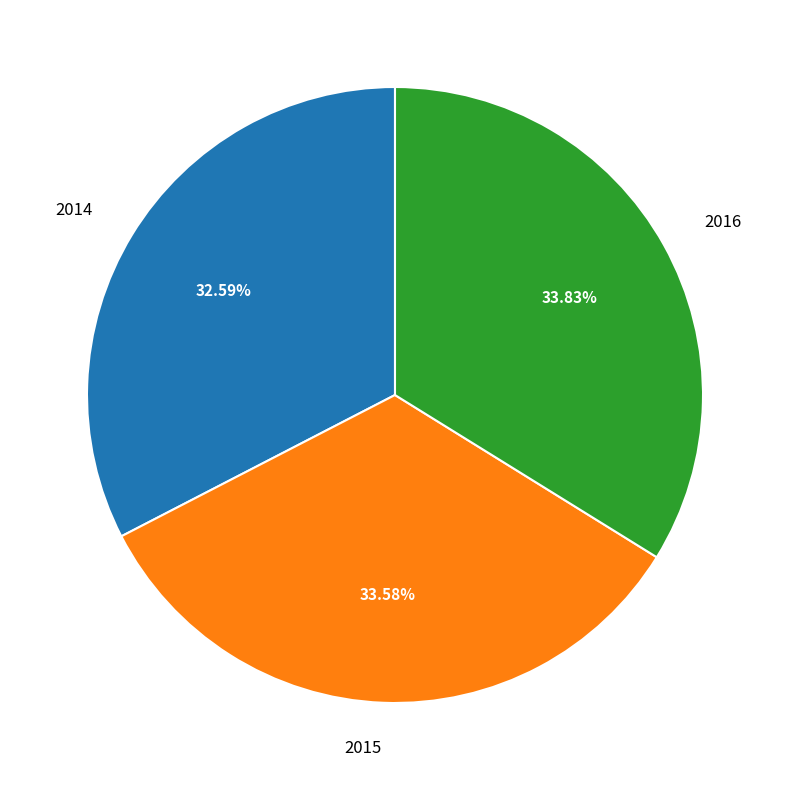

Is there any slice that represents more than half of the pie?

No